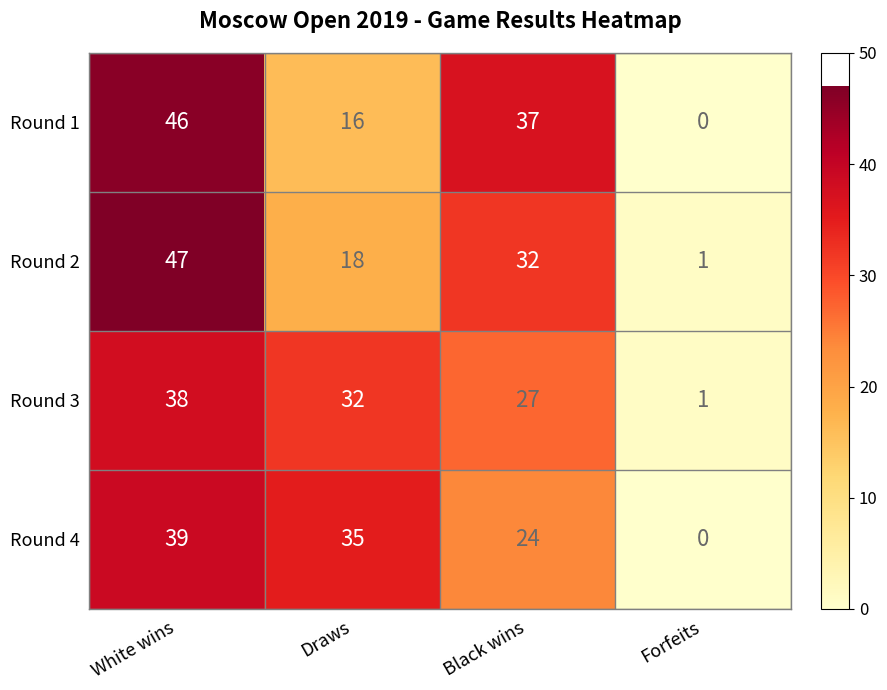

What is the maximum value shown in the chart?

47